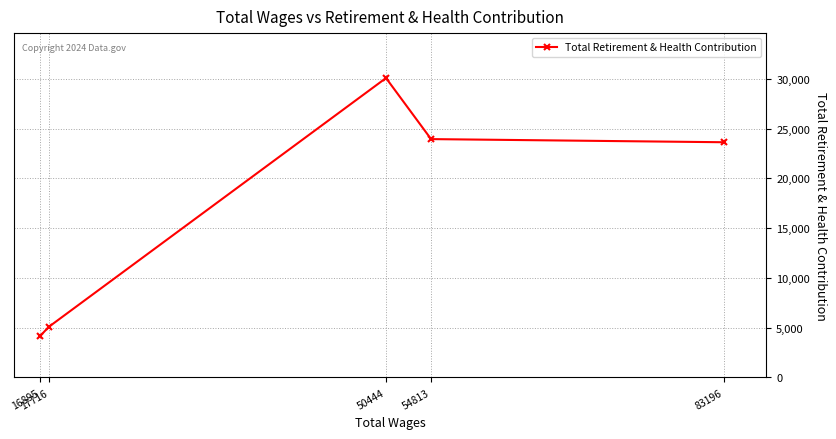

What is the sum of the values at 16895 and 54813?

28125